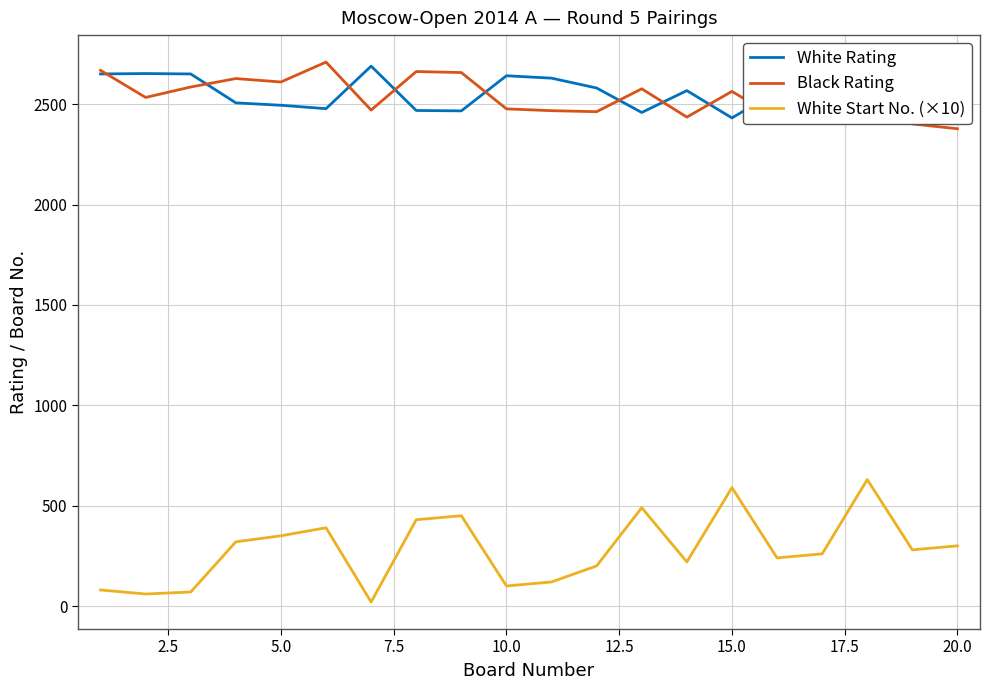

Reading right to left, list all the values displayed in this chart.

White Rating: 2534	2536	2426	2555	2564	2432	2568	2459	2581	2630	2642	2467	2469	2690	2478	2495	2507	2651	2653	2651
Black Rating: 2378	2402	2539	2426	2430	2564	2436	2577	2463	2468	2477	2658	2663	2471	2710	2611	2628	2586	2534	2669
White Start No. (×10): 300	280	630	260	240	590	220	490	200	120	100	450	430	20	390	350	320	70	60	80